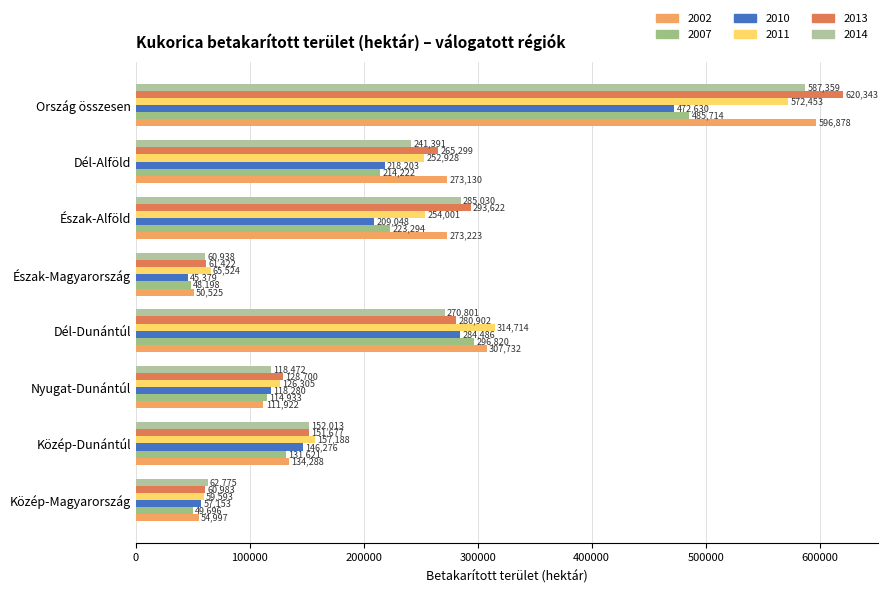

Rank the series at Ország összesen from highest to lowest value.

2013, 2002, 2014, 2011, 2007, 2010